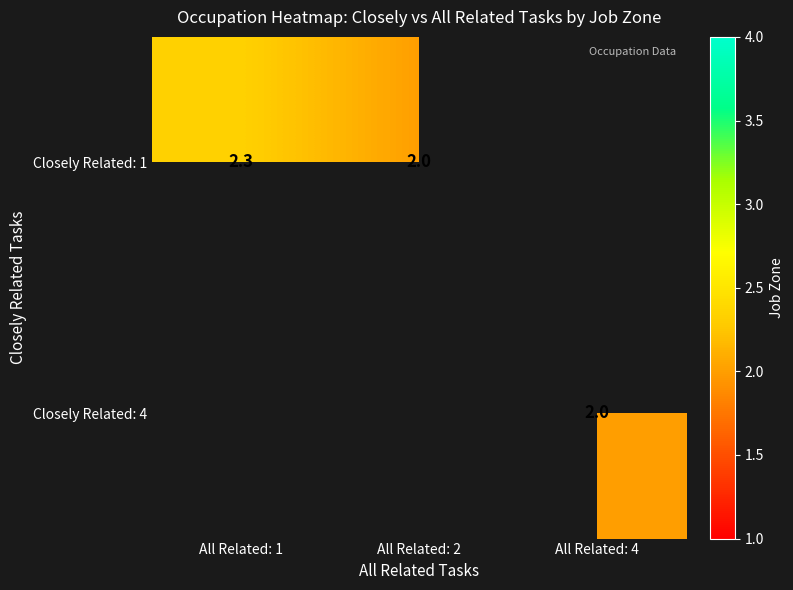

True or false: Closely Related: 1 has a value of 2.3 at All Related: 1.

True